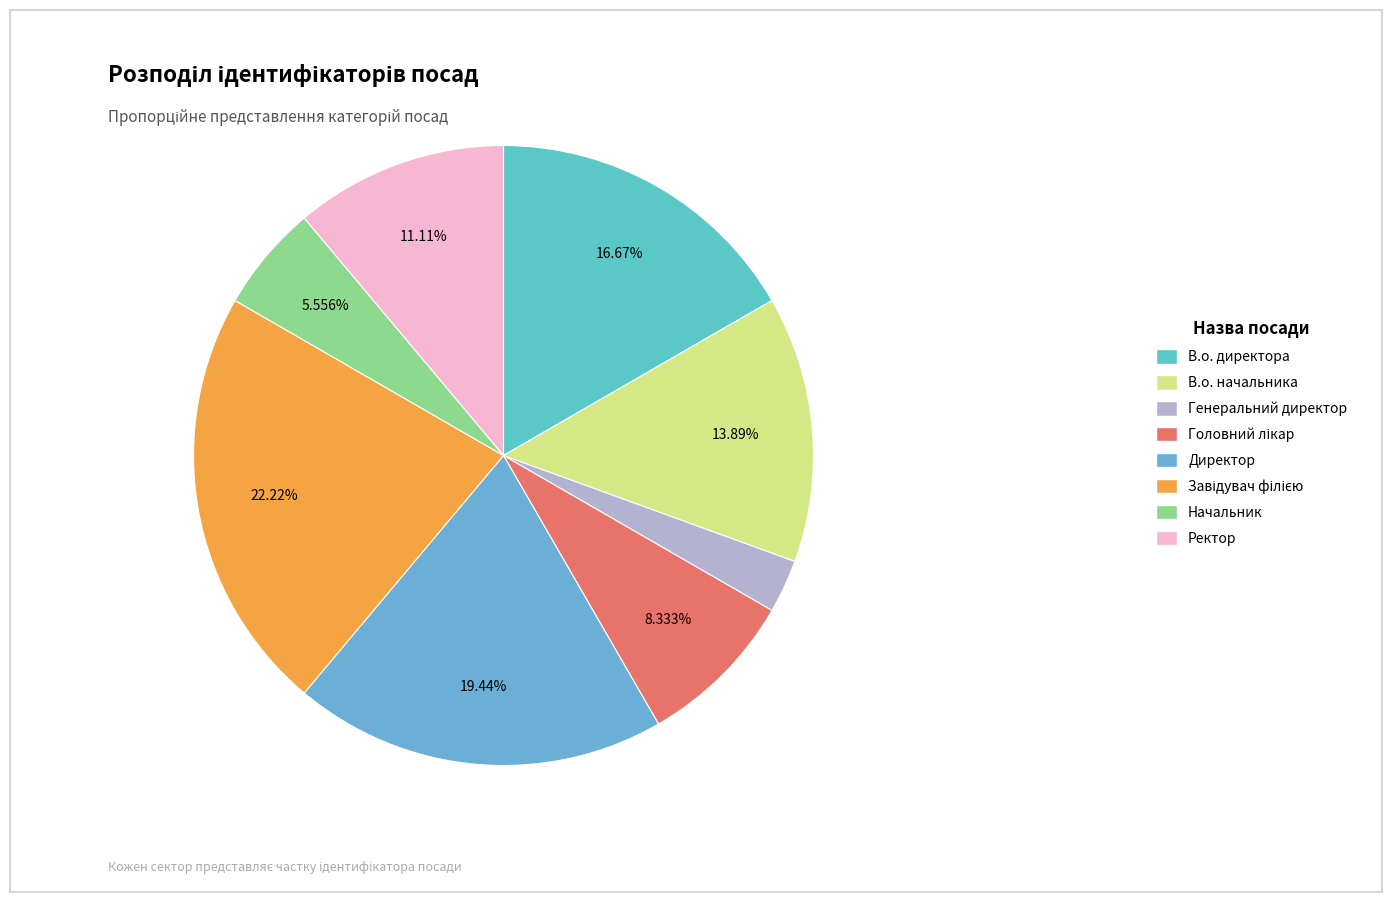

To the nearest percent, what portion does В.о. начальника represent?

14%